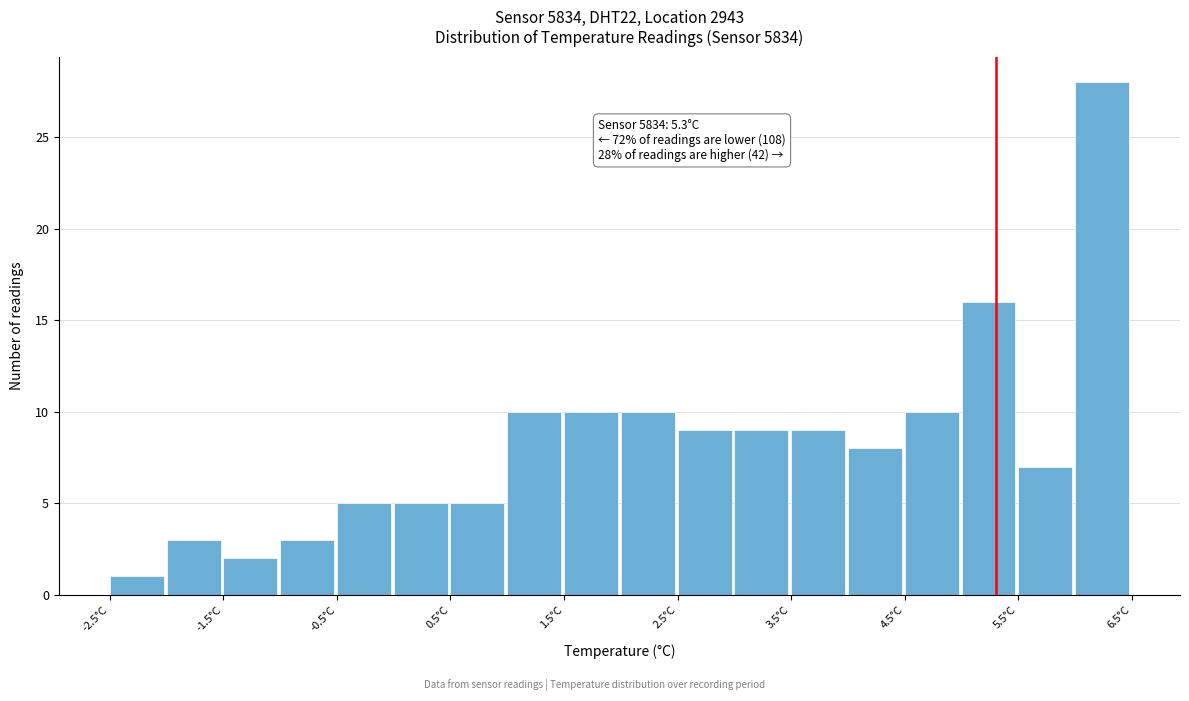

Over which range of the x-axis is the bar tallest?

6.0 to 6.5